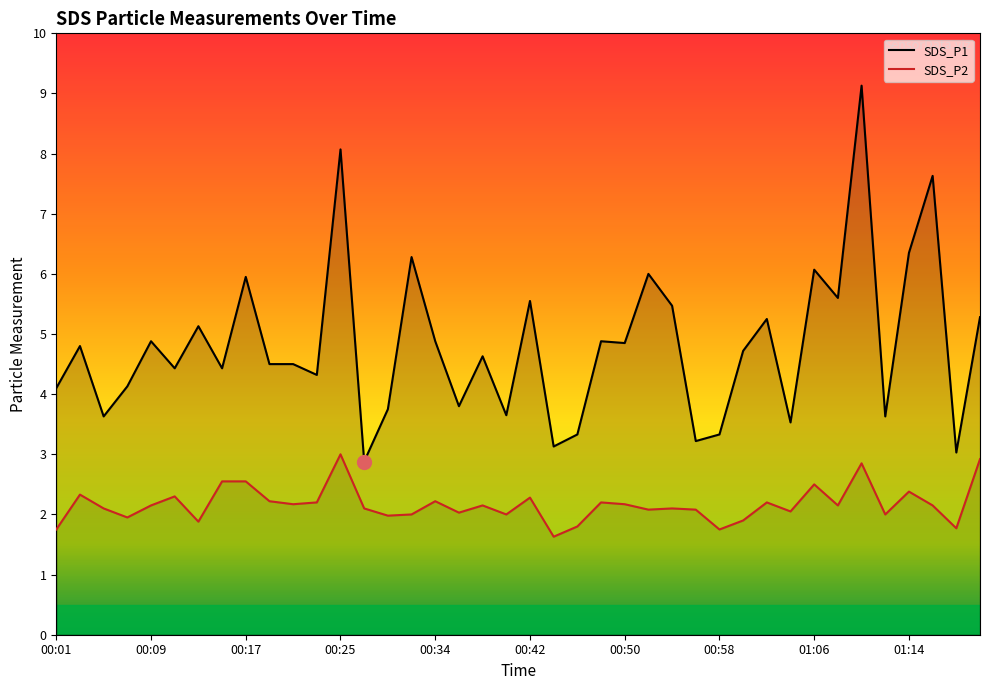

What is the spread (max minus min) of values at 00:50?

2.7